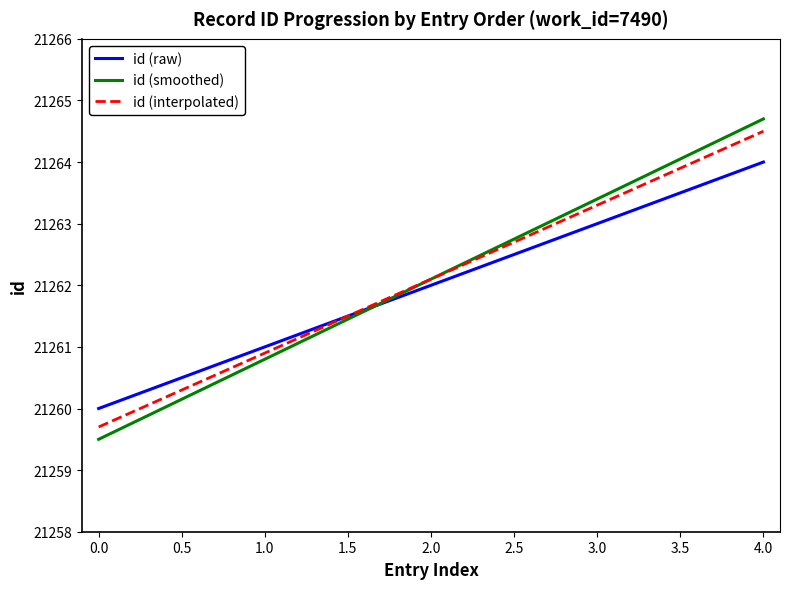

How many lines are shown in the chart?

3